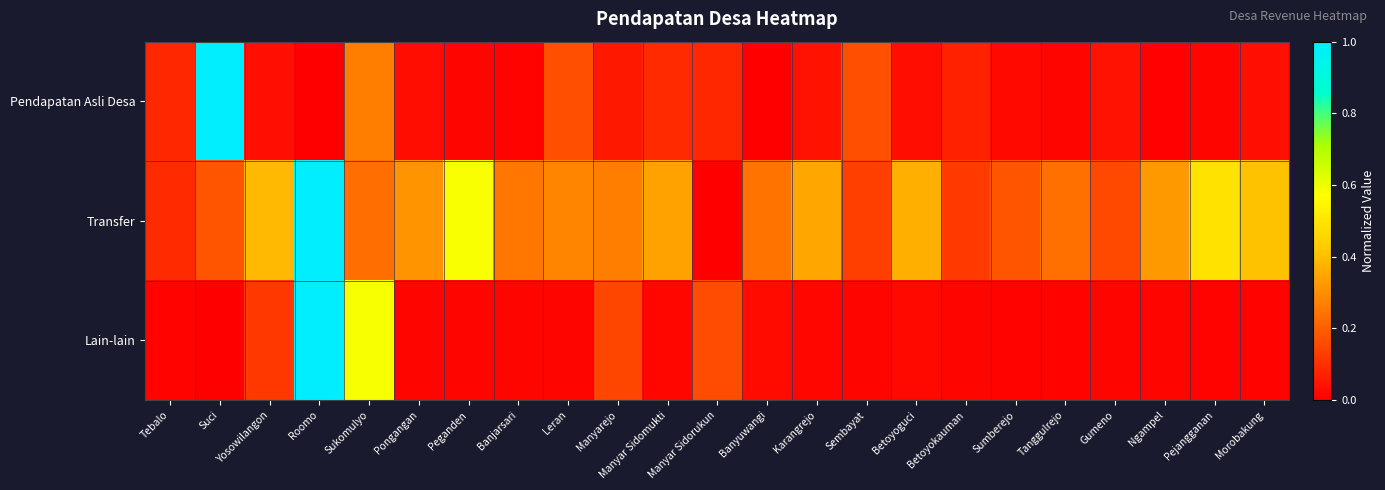

What is the greatest value displayed?

1.0